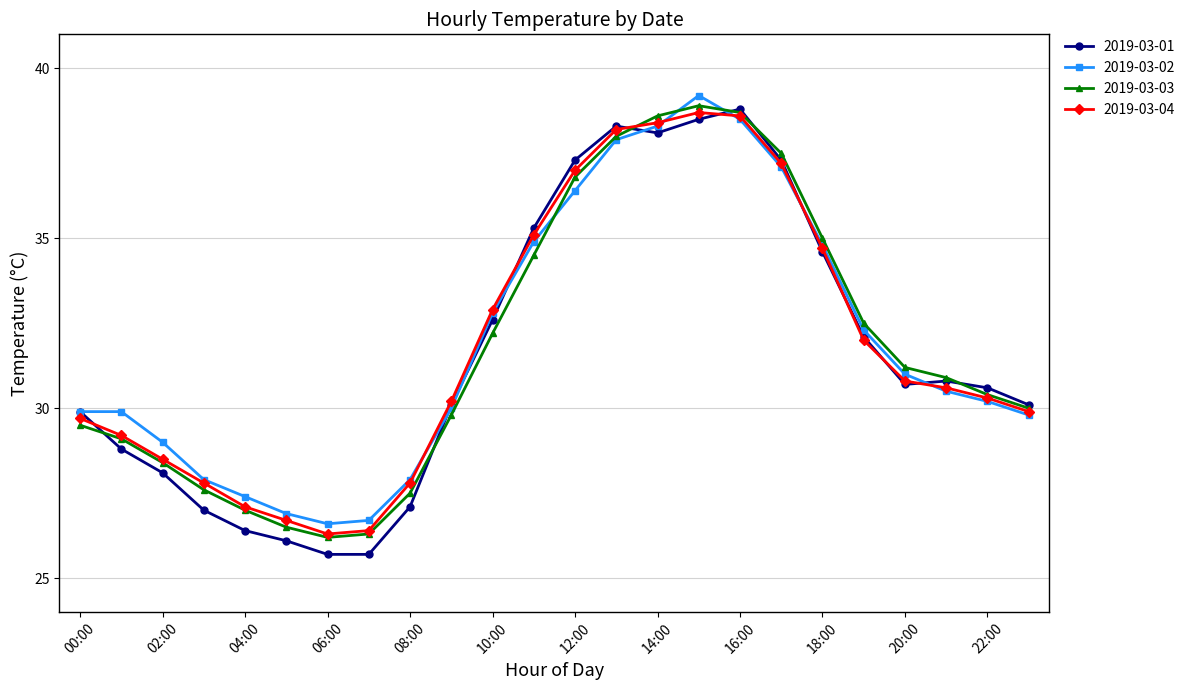

What is the maximum value for 2019-03-03?

38.9